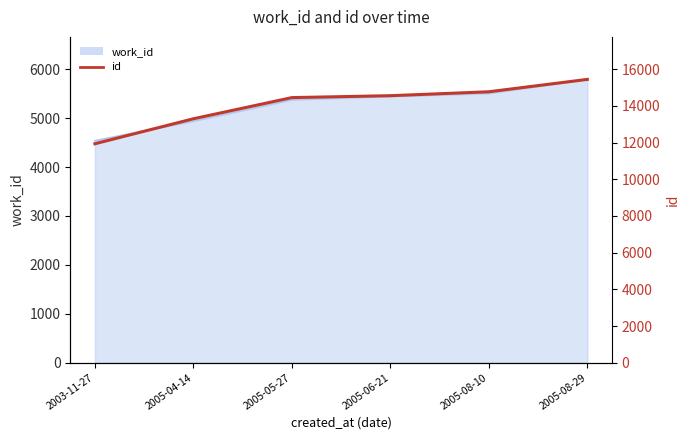

Approximately how many times larger is the value at 2005-05-27 compared to 2005-04-14?

1.1